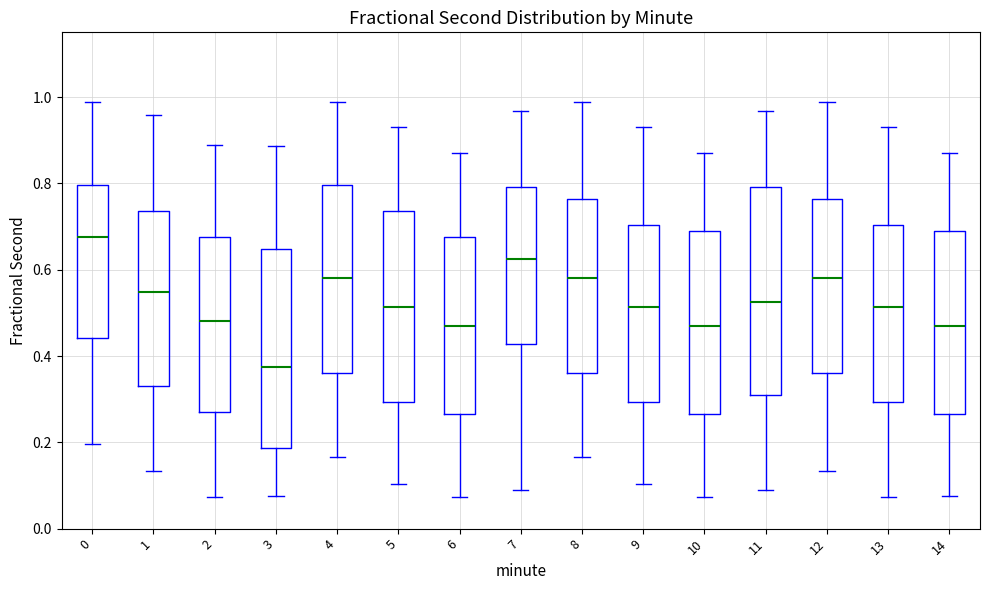

Reading left to right, transcribe this box plot: for each box, give where its median line is, the range the box spans, and where its two whiskers end, as read against the y-axis. The values are not printed on the chart, so give them approximately, as read against the axis.

0: median 0.68, box 0.44 to 0.80, whiskers 0.20 to 0.98
1: median 0.54, box 0.32 to 0.74, whiskers 0.14 to 0.96
2: median 0.48, box 0.26 to 0.68, whiskers 0.08 to 0.88
3: median 0.38, box 0.18 to 0.64, whiskers 0.08 to 0.88
4: median 0.58, box 0.36 to 0.80, whiskers 0.16 to 0.98
5: median 0.52, box 0.30 to 0.74, whiskers 0.10 to 0.94
6: median 0.46, box 0.26 to 0.68, whiskers 0.08 to 0.86
7: median 0.62, box 0.42 to 0.80, whiskers 0.08 to 0.96
8: median 0.58, box 0.36 to 0.76, whiskers 0.16 to 0.98
9: median 0.52, box 0.30 to 0.70, whiskers 0.10 to 0.94
10: median 0.46, box 0.26 to 0.68, whiskers 0.08 to 0.86
11: median 0.52, box 0.32 to 0.80, whiskers 0.08 to 0.96
12: median 0.58, box 0.36 to 0.76, whiskers 0.14 to 0.98
13: median 0.52, box 0.30 to 0.70, whiskers 0.08 to 0.94
14: median 0.46, box 0.26 to 0.68, whiskers 0.08 to 0.86